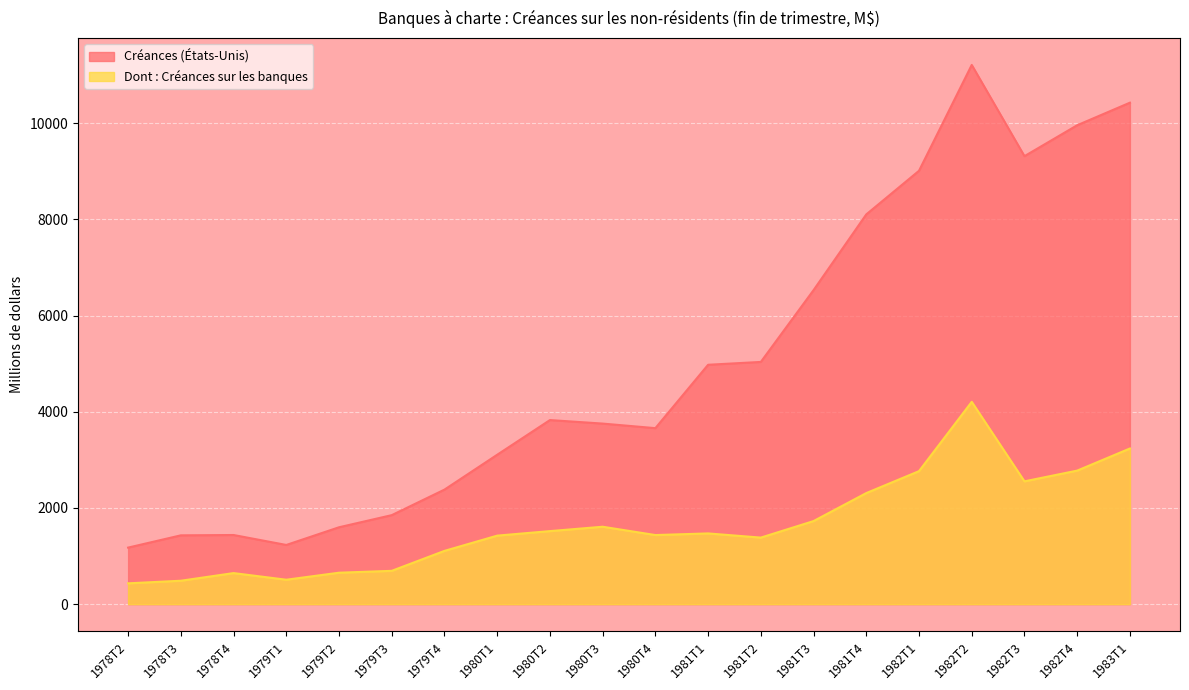

Which series has the largest range (max minus min)?

Créances (États-Unis)